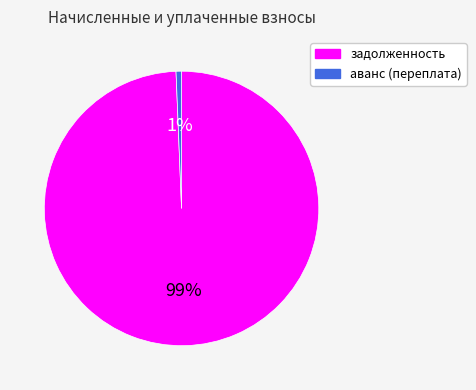

To the nearest percent, what is the combined percentage of аванс (переплата) and задолженность?

100%